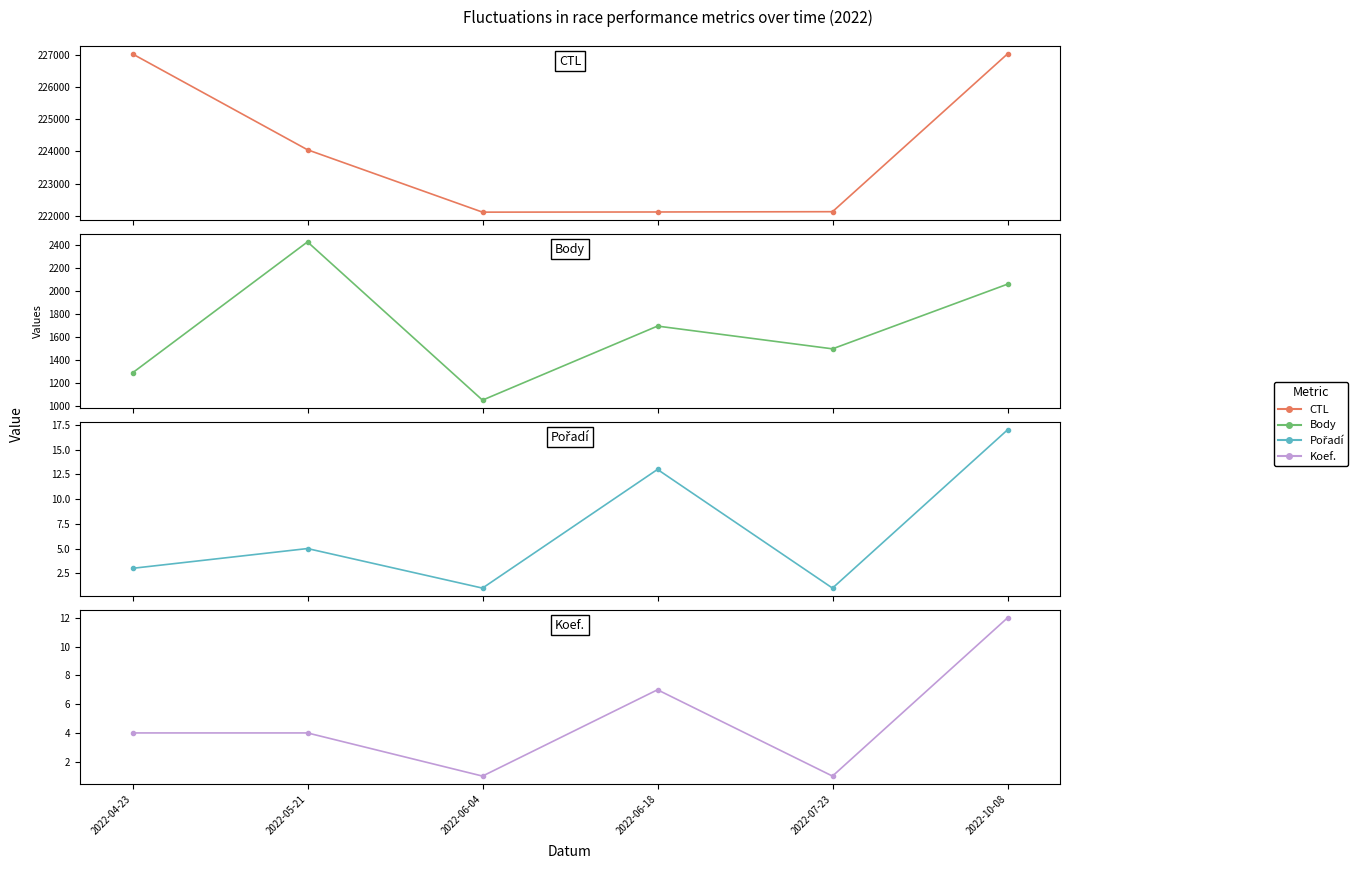

Reading right to left, what are all the values shown in this chart?

CTL: 227021	222136	222127	222122	224053	227021
Body: 2059	1499	1696	1055	2425	1291
Pořadí: 17	1	13	1	5	3
Koef.: 12	1	7	1	4	4